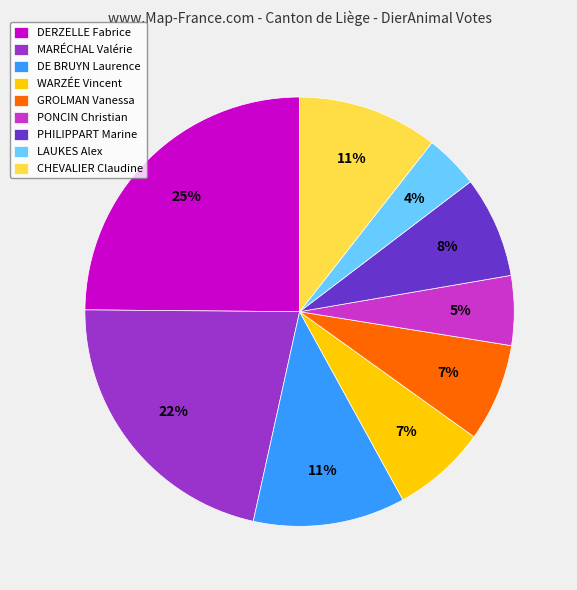

Which has a higher value, GROLMAN Vanessa or PONCIN Christian?

GROLMAN Vanessa